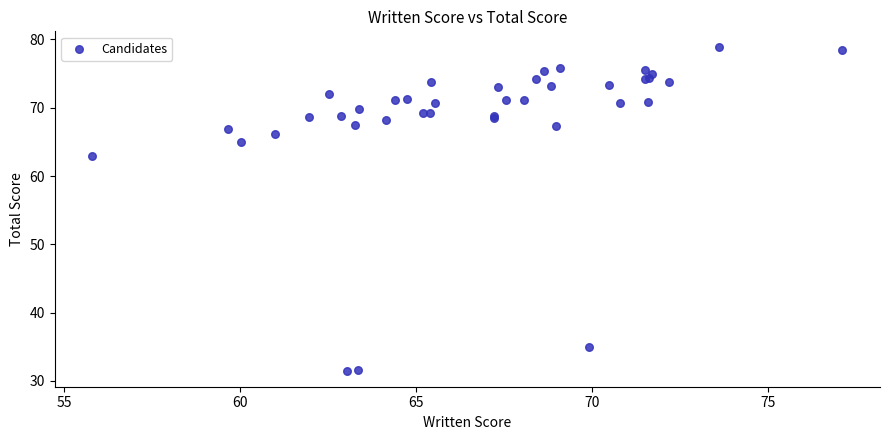

What Y value in the scatter plot is closest to 55?

62.9